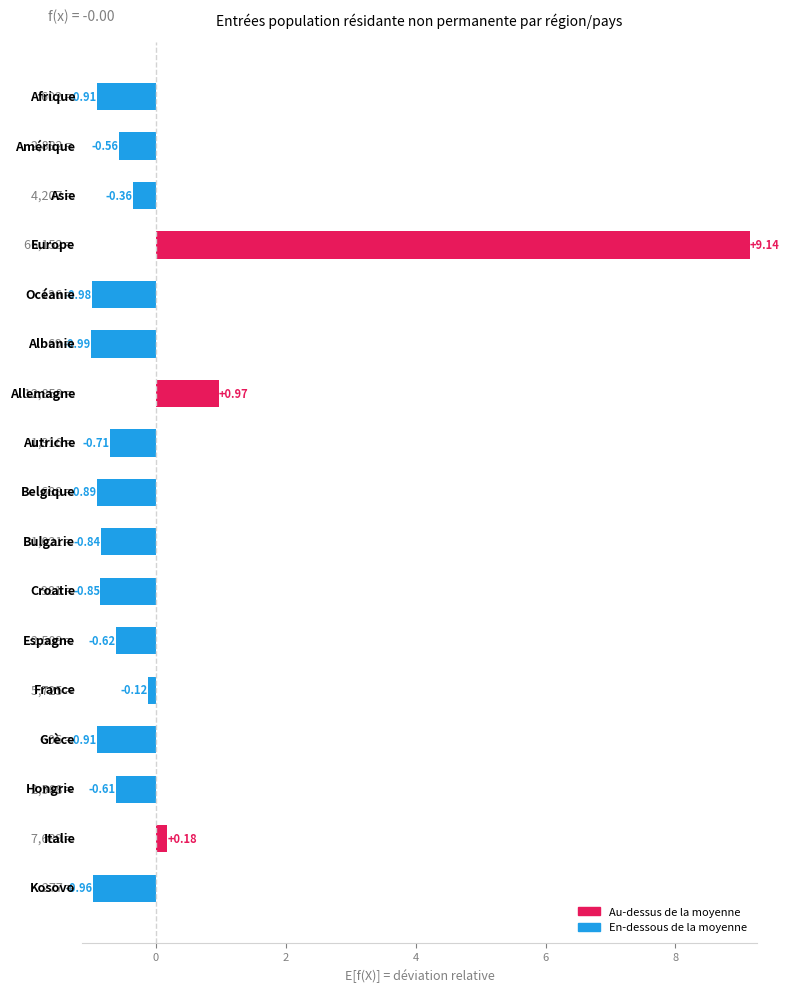

How many values are below 0?

14